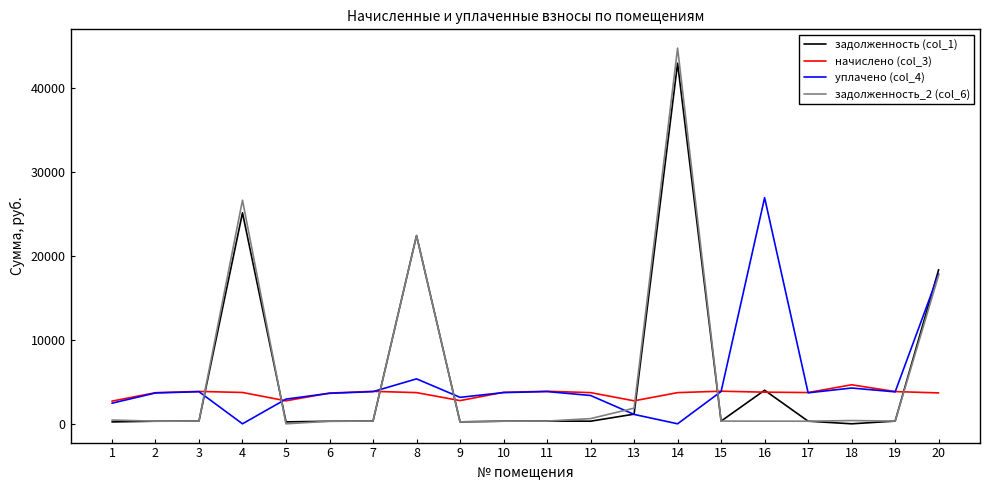

What is the difference between the maximum and minimum values in the задолженность (col_1) series?

42972.6